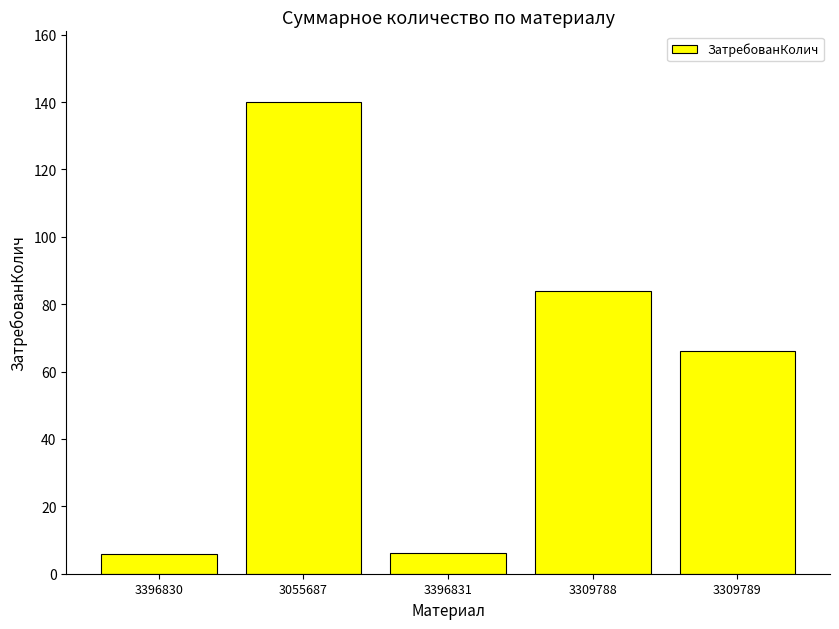

What is the label of the 5th bar from the left?

3309789